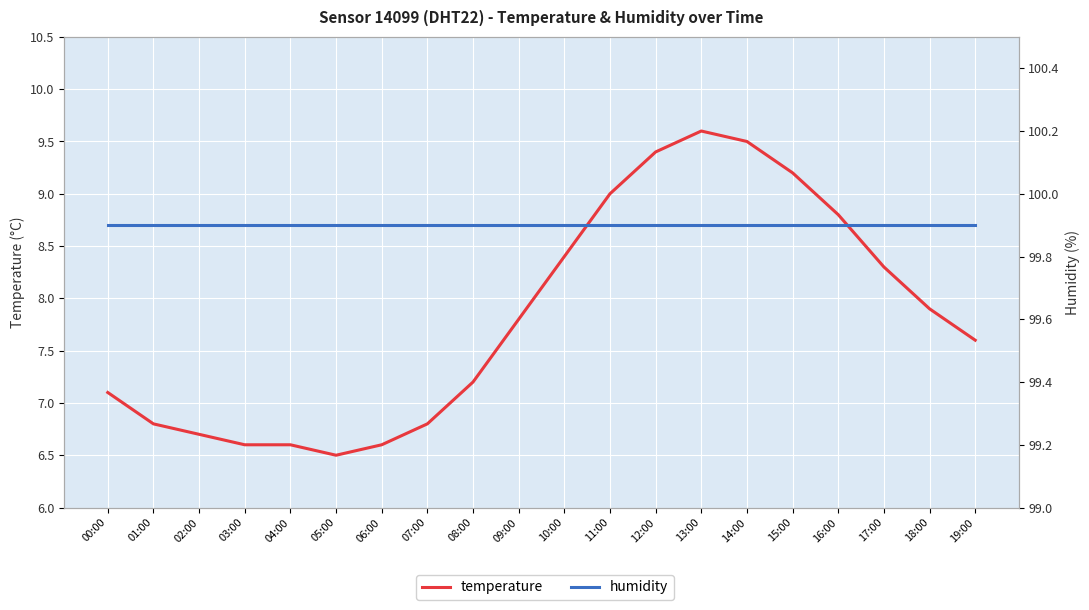

What is the average value of the humidity series?

99.9